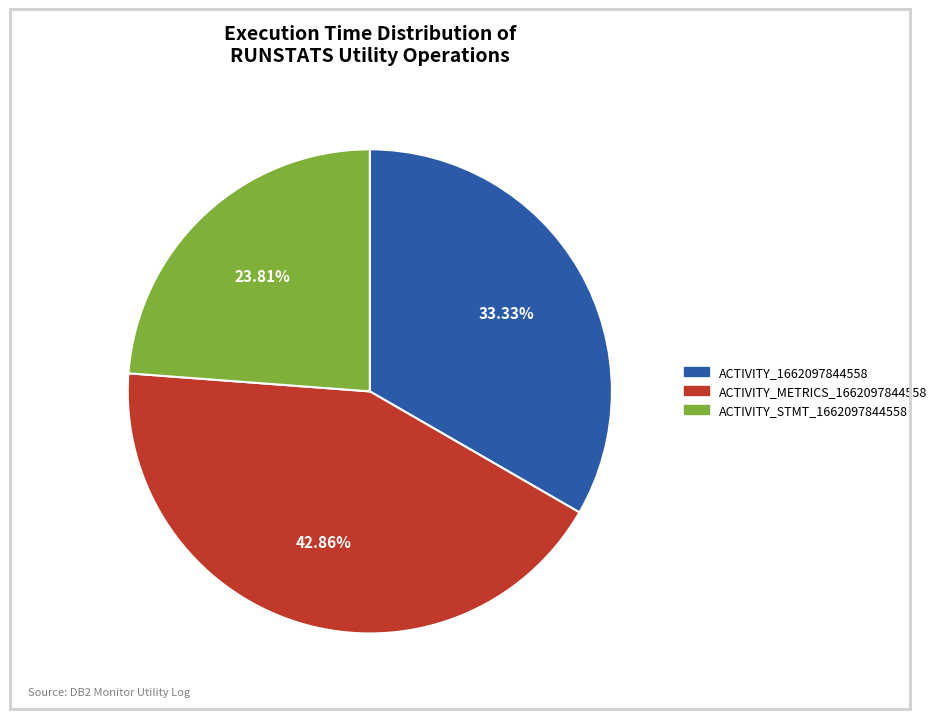

How many slices are in this pie chart?

3